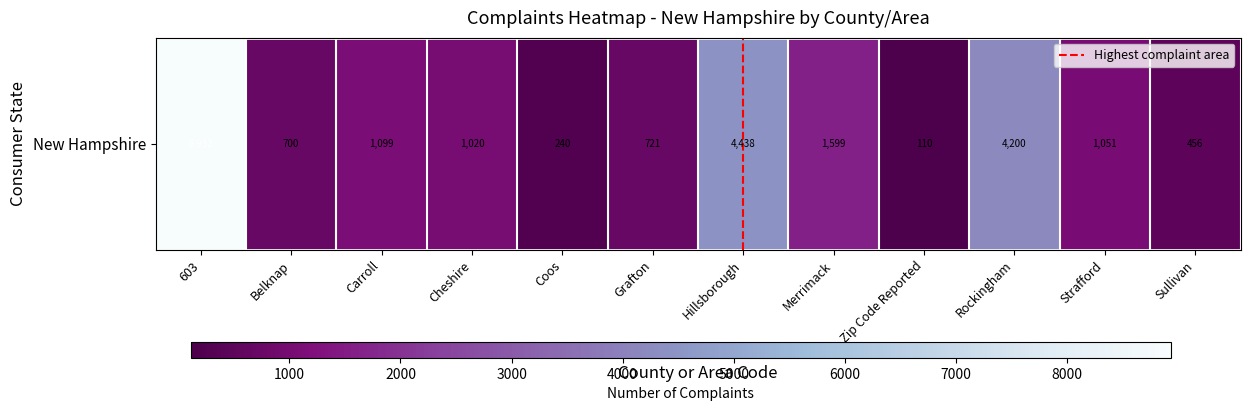

At which label is the value closest to 4521?

Hillsborough